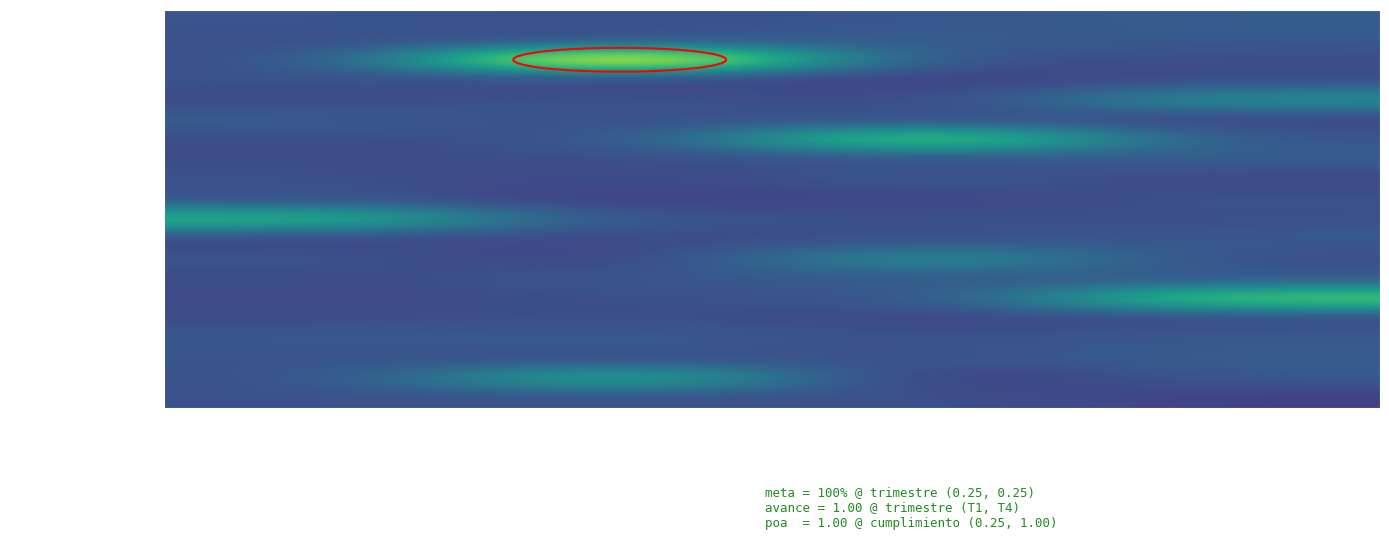

Reading right to left, what are all the values shown in this chart?

Redacción expedientes: T4=0.3	T3=0.3	T2=0.2	T1=0.3
Emisión opinión jurídica: T4=0.3	T3=0.3	T2=0.2	T1=0.2
Redacción Resolución: T4=0.2	T3=0.2	T2=1.2	T1=0.2
Redacción licencias: T4=0.2	T3=0.2	T2=0.2	T1=0.3
Redacción acuerdos: T4=0.5	T3=0.2	T2=0.3	T1=0.2
Redacción contratos: T4=0.2	T3=0.3	T2=0.2	T1=0.3
Regularización contratos venta: T4=0.3	T3=0.8	T2=0.3	T1=0.2
Regularización acuerdos pago: T4=0.3	T3=0.2	T2=0.2	T1=0.2
Solicitud descargo vehículos: T4=0.2	T3=0.3	T2=0.2	T1=0.2
Cobros compulsivos FONDET: T4=0.3	T3=0.2	T2=0.2	T1=0.3
Asesoría Legal Compras: T4=0.2	T3=0.2	T2=0.3	T1=0.7
Revisión Pliego: T4=0.3	T3=0.2	T2=0.2	T1=0.2
Emisión Dictamen Jurídico: T4=0.2	T3=0.5	T2=0.2	T1=0.3
Convocar Notarios: T4=0.3	T3=0.3	T2=0.3	T1=0.2
Custodiar sobres B: T4=0.8	T3=0.3	T2=0.2	T1=0.2
Revisión actas comité: T4=0.2	T3=0.2	T2=0.2	T1=0.2
Legalización contratos compras: T4=0.3	T3=0.2	T2=0.3	T1=0.3
Emisión Resolución respuesta: T4=0.3	T3=0.3	T2=0.2	T1=0.3
Escrito Defensa: T4=0.3	T3=0.2	T2=0.6	T1=0.2
Recepción documentos litigios: T4=0.2	T3=0.3	T2=0.2	T1=0.3